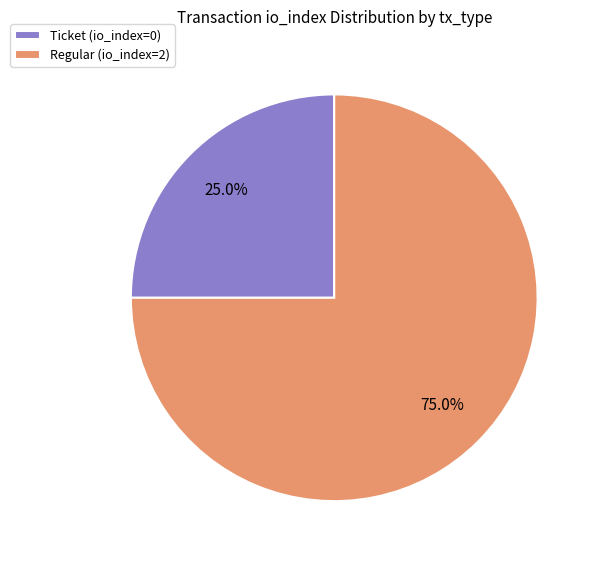

How many segments does this pie chart have?

2